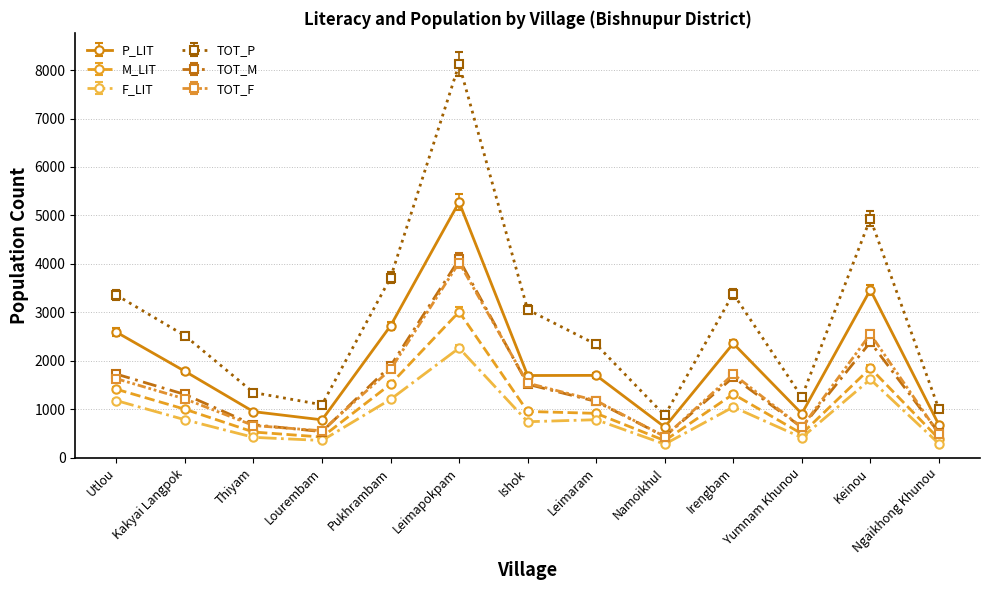

What is the total value across all series at Keinou?

16800